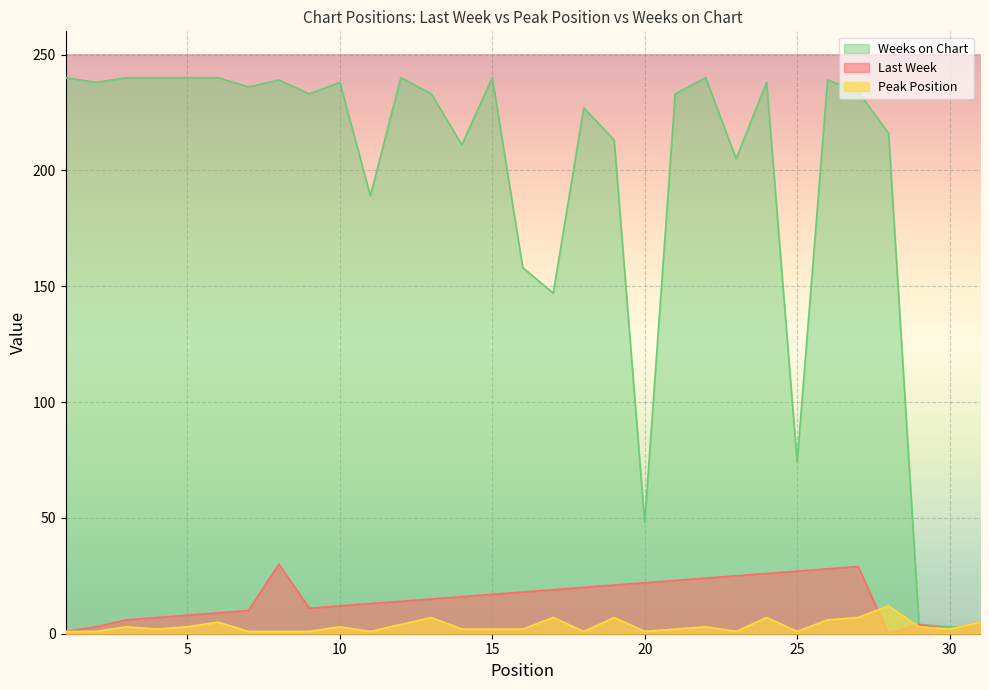

What is the difference between the highest and lowest values at 13?

226